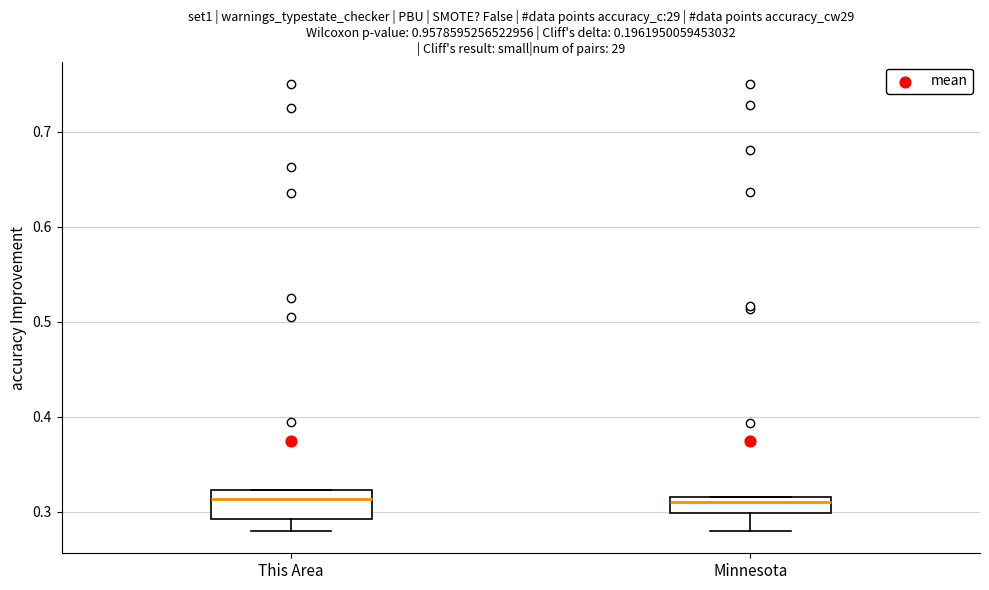

Reading left to right, read every box against the y-axis: the position of its median line, the range the box covers, and the ends of its whiskers. The values are not printed on the chart, so give them approximately, as read against the axis.

This Area: median 0.31, box 0.29 to 0.32, whiskers 0.28 to 0.32
Minnesota: median 0.31, box 0.30 to 0.32, whiskers 0.28 to 0.32